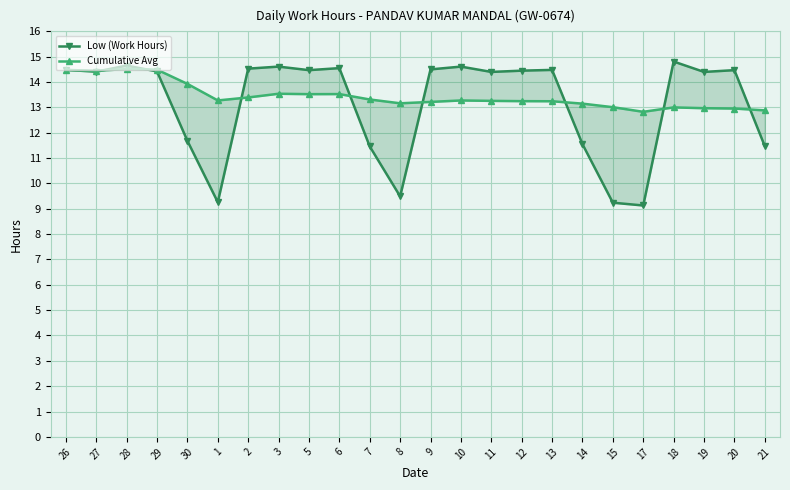

Between which two adjacent categories do Low (Work Hours) and Cumulative Avg first intersect?

27 and 28